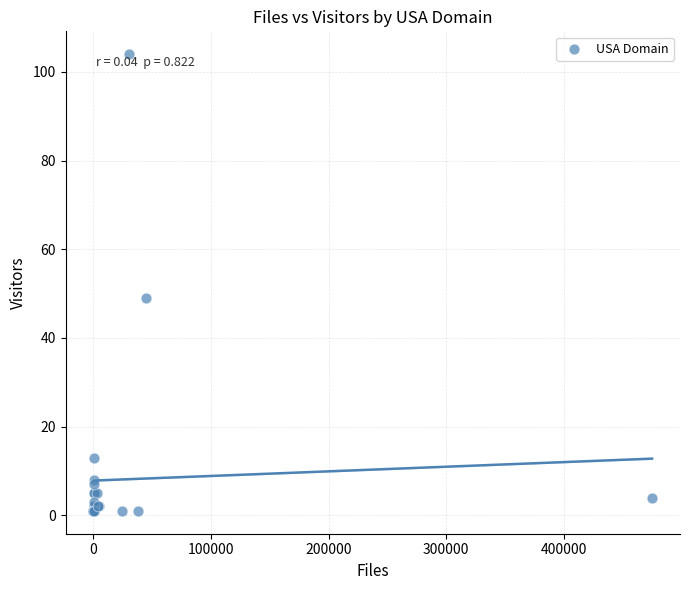

What Y value in the scatter plot is closest to 52?

49